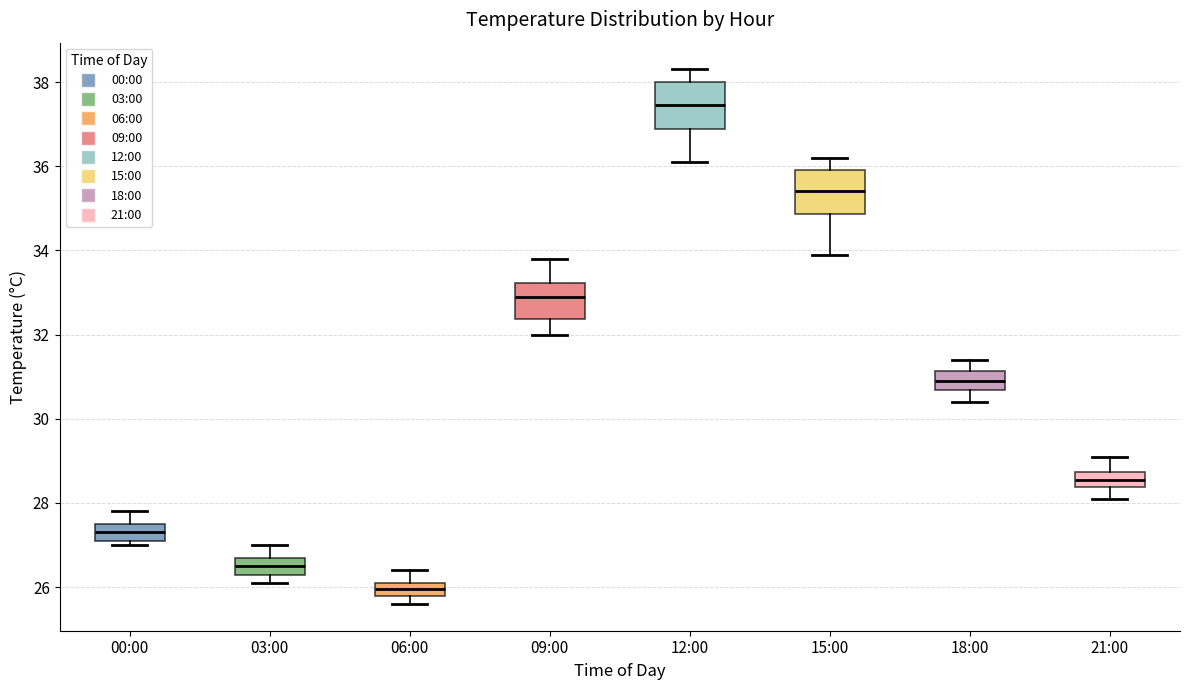

Where is the upper edge of the box for 18:00 on the y-axis? The values are not printed on the chart, so give them approximately, as read against the axis.

31.2